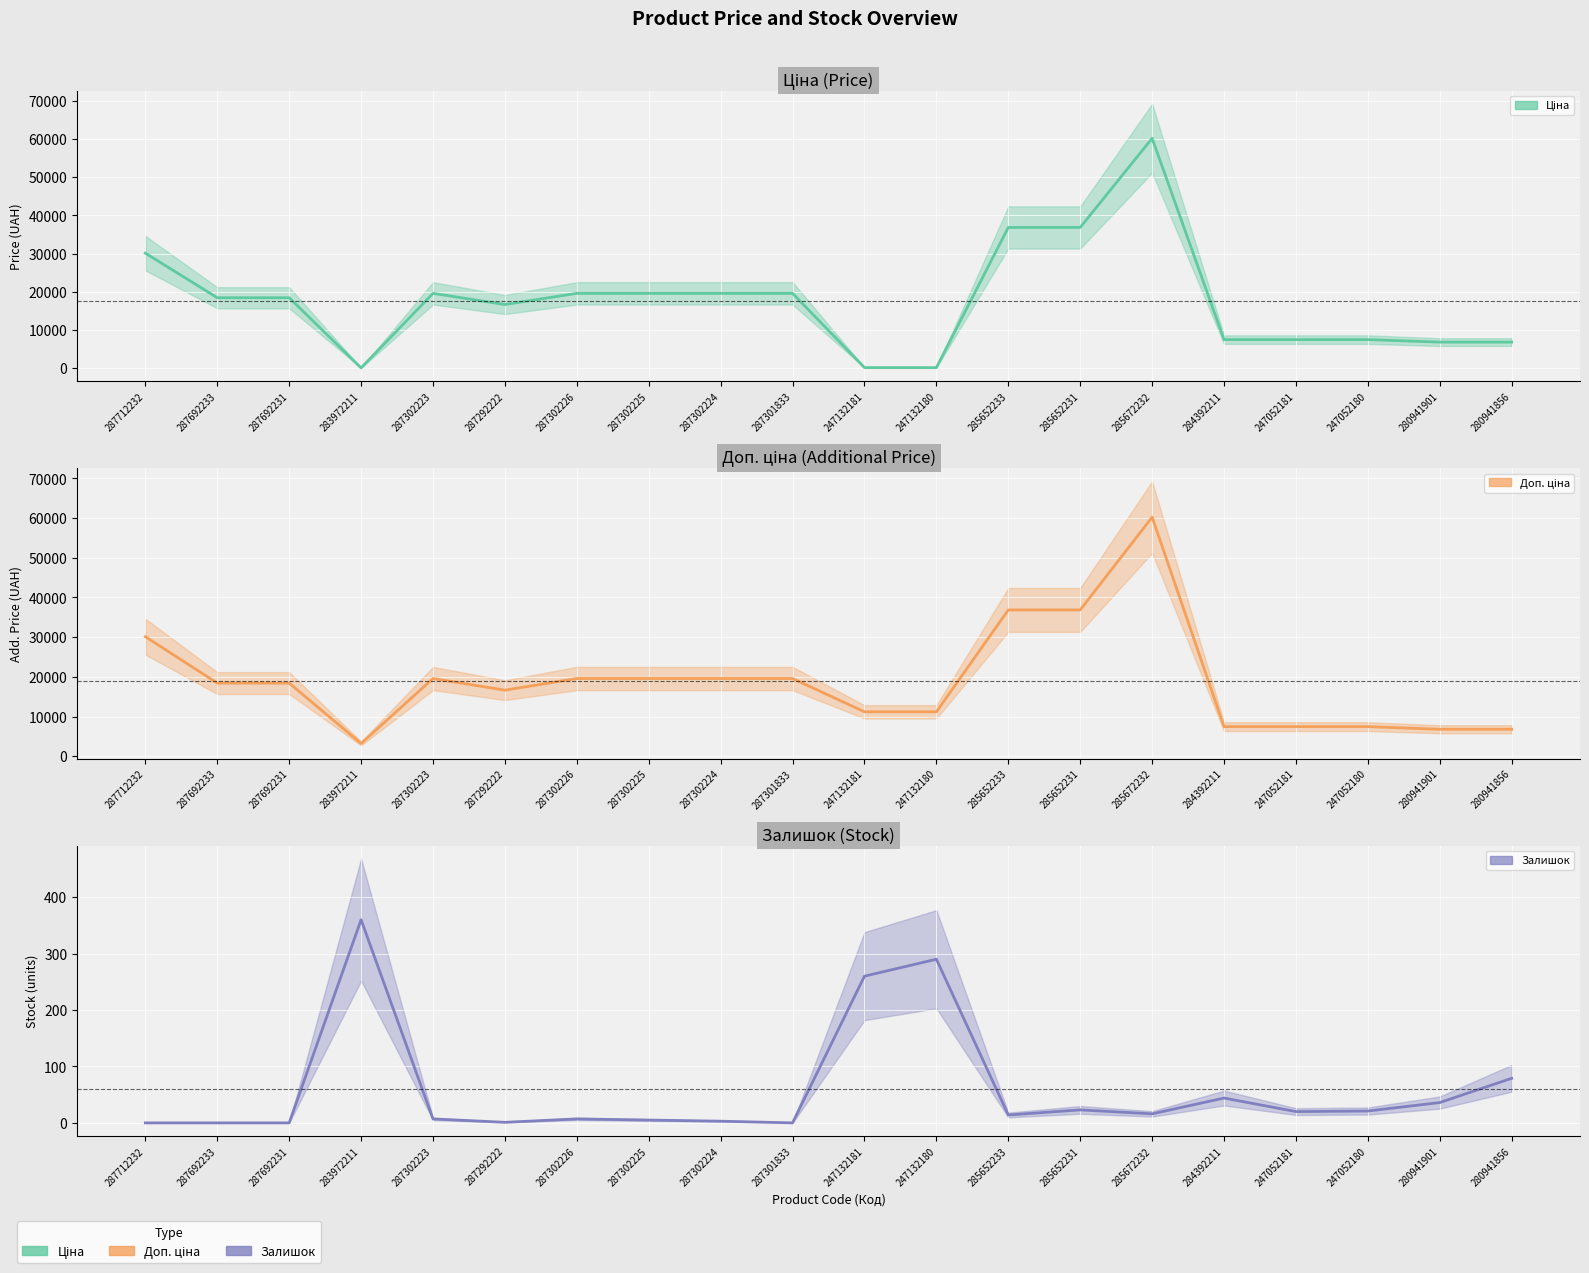

What position from the right is 247052180?

3